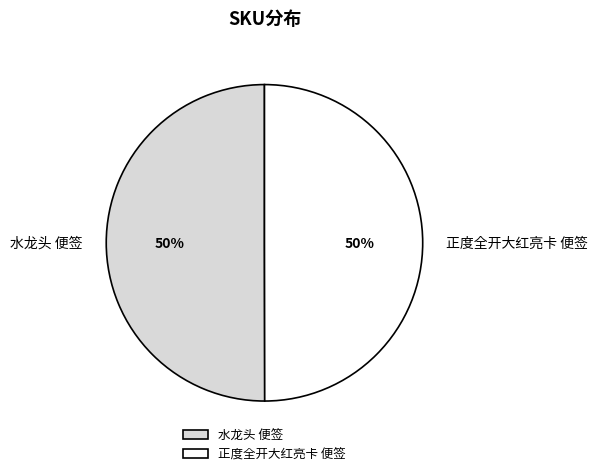

To the nearest percent, what is the average slice percentage?

50%